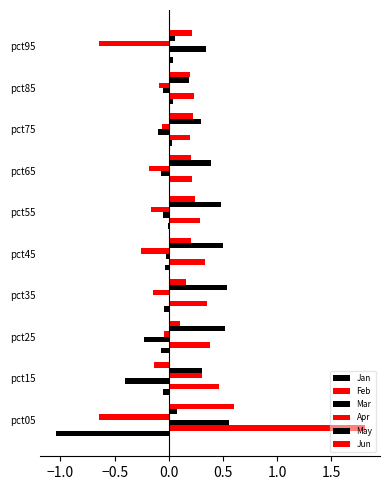

How many data points does each series have?

10